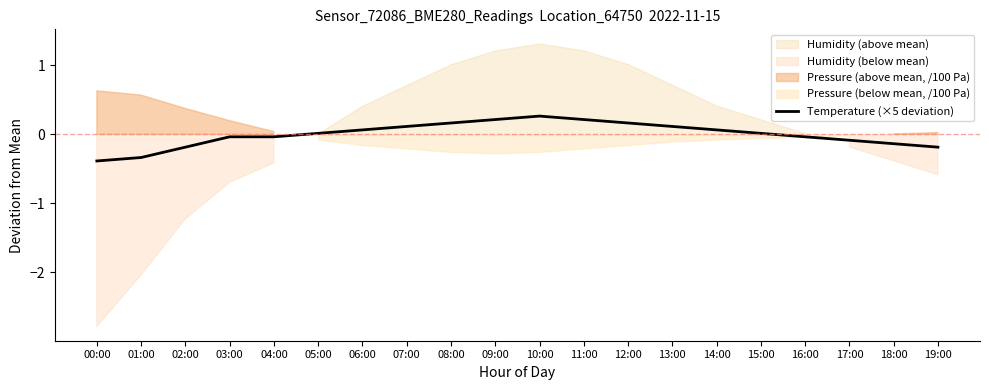

Reading left to right, transcribe all the data shown in this chart.

00:00=-0.4	01:00=-0.3	02:00=-0.2	03:00=-0.0	04:00=-0.0	05:00=0.0	06:00=0.1	07:00=0.1	08:00=0.2	09:00=0.2	10:00=0.3	11:00=0.2	12:00=0.2	13:00=0.1	14:00=0.1	15:00=0.0	16:00=-0.0	17:00=-0.1	18:00=-0.1	19:00=-0.2